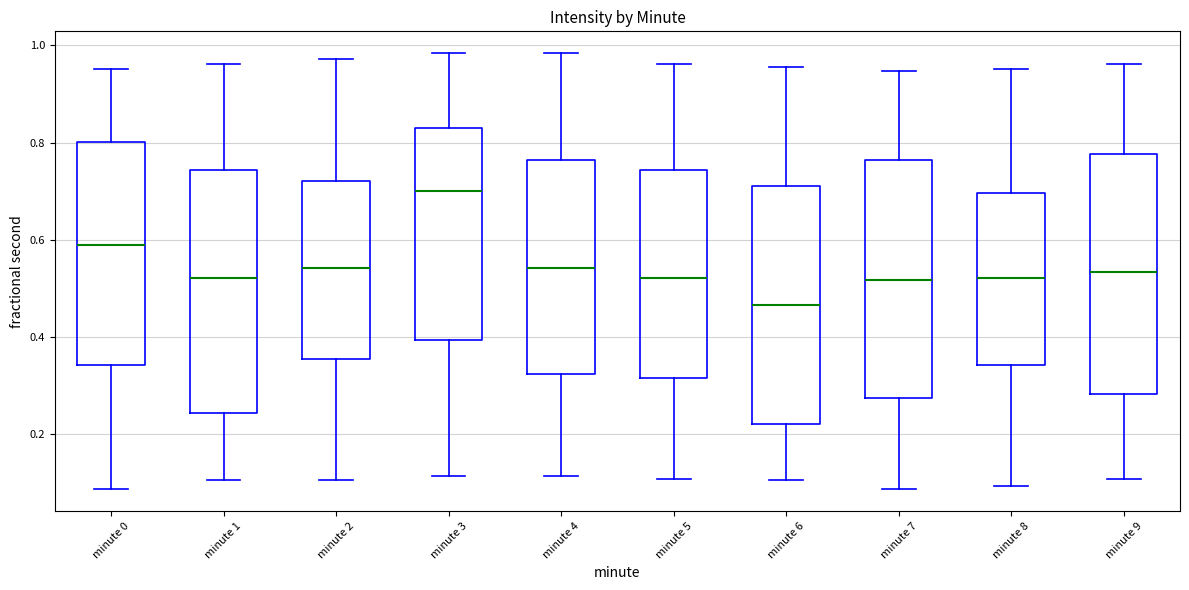

Which box's median line is the lowest?

minute 6